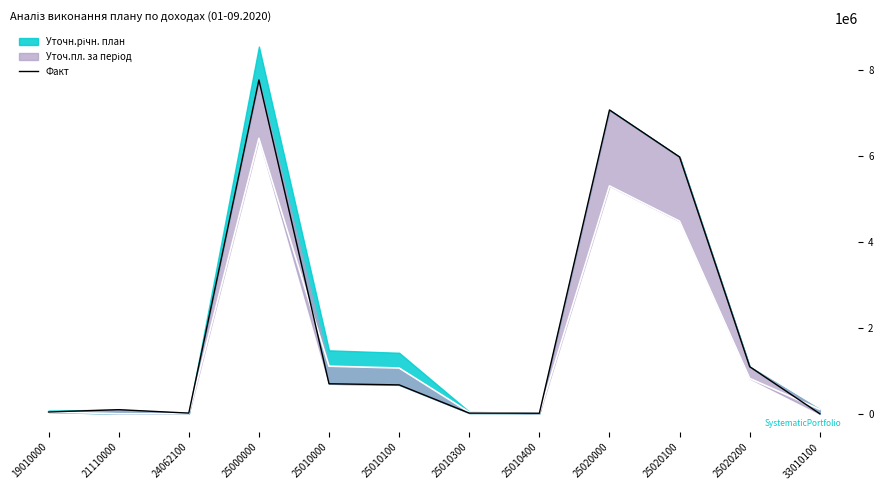

List the labels in order of value, largest first.

25000000, 25020000, 25020100, 25020200, 25010000, 25010100, 21110000, 19010000, 25010300, 24062100, 25010400, 33010100